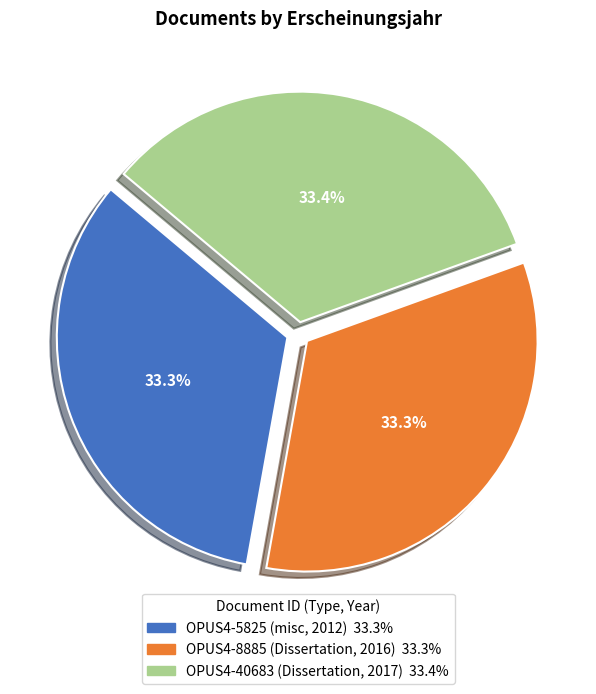

Combined, do OPUS4-5825 (misc, 2012) and OPUS4-8885 (Dissertation, 2016) account for over 50%?

Yes